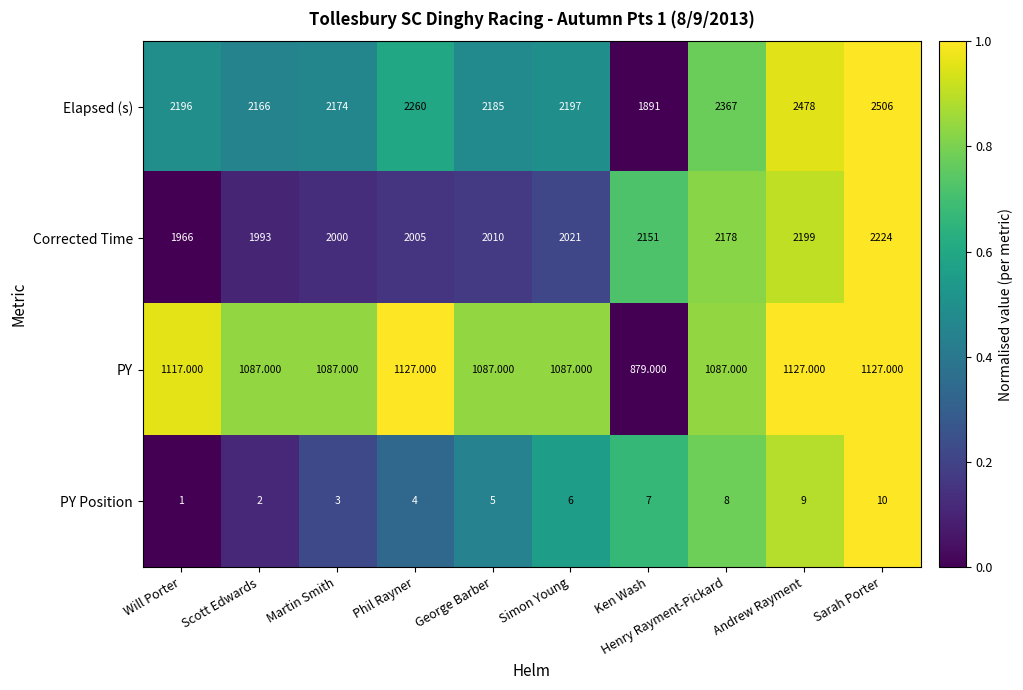

At which category is the sum across all series the highest?

Sarah Porter